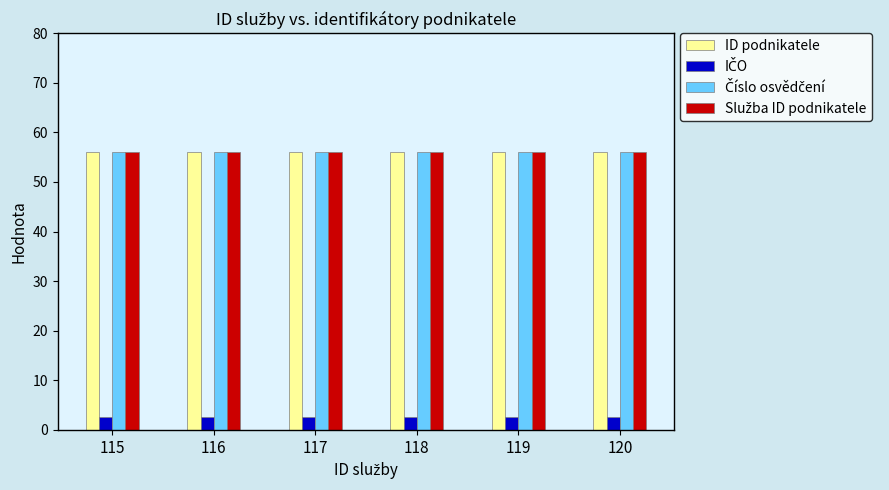

What is the highest value of the ID podnikatele series?

56.0